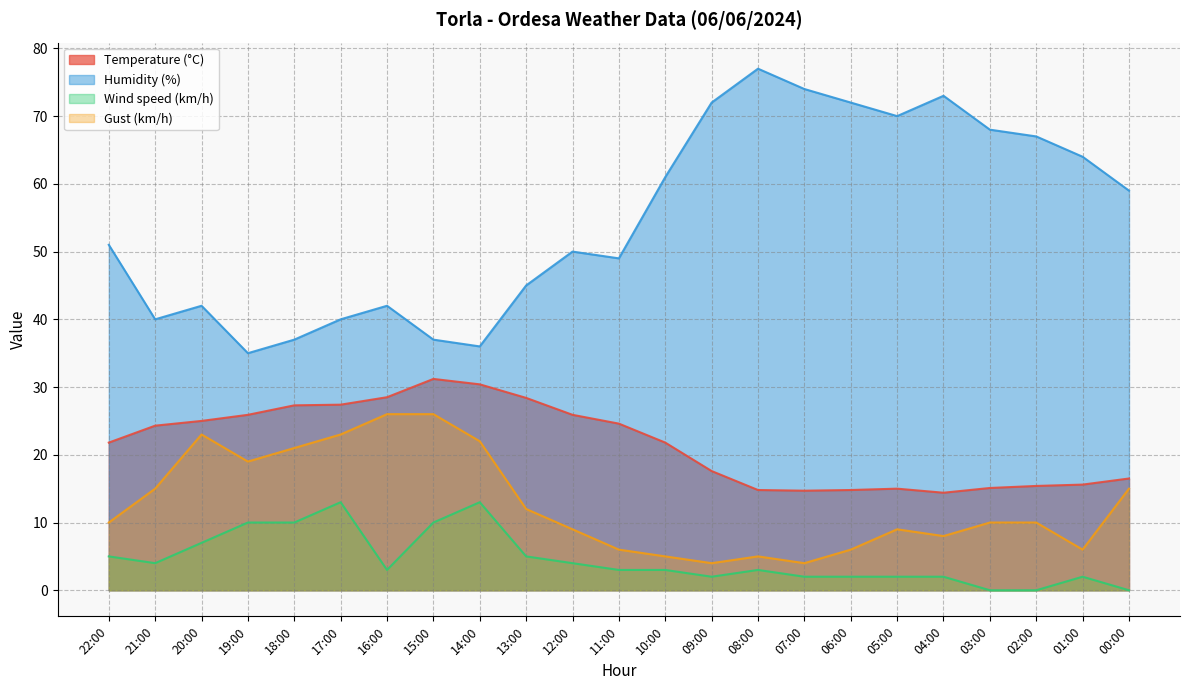

How many distinct data groups are displayed?

4